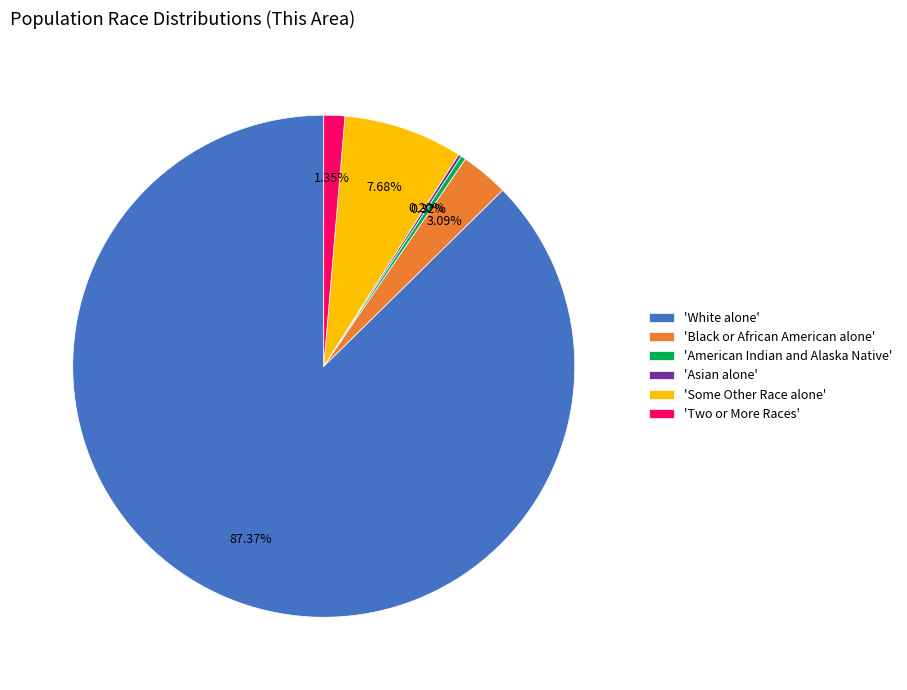

Is 'White alone' the majority of the pie?

Yes